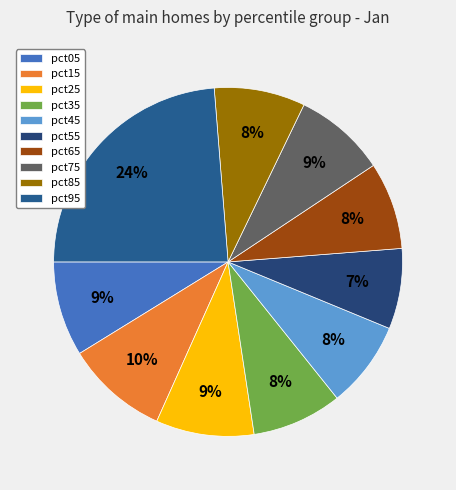

What percentage is the pct65 slice, to the nearest percent?

8%